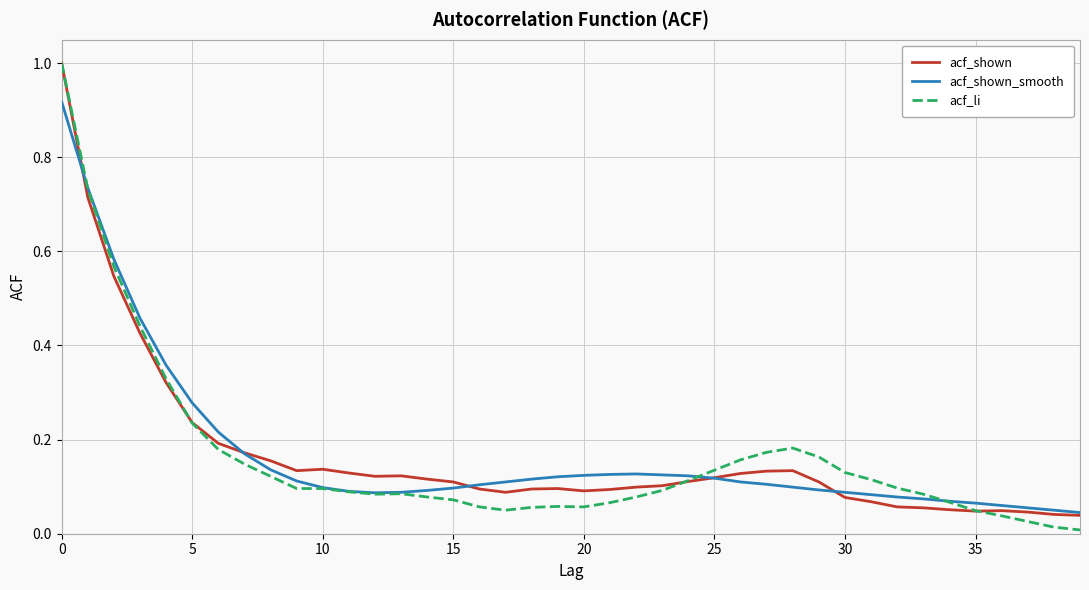

Count the number of categories in the chart.

40